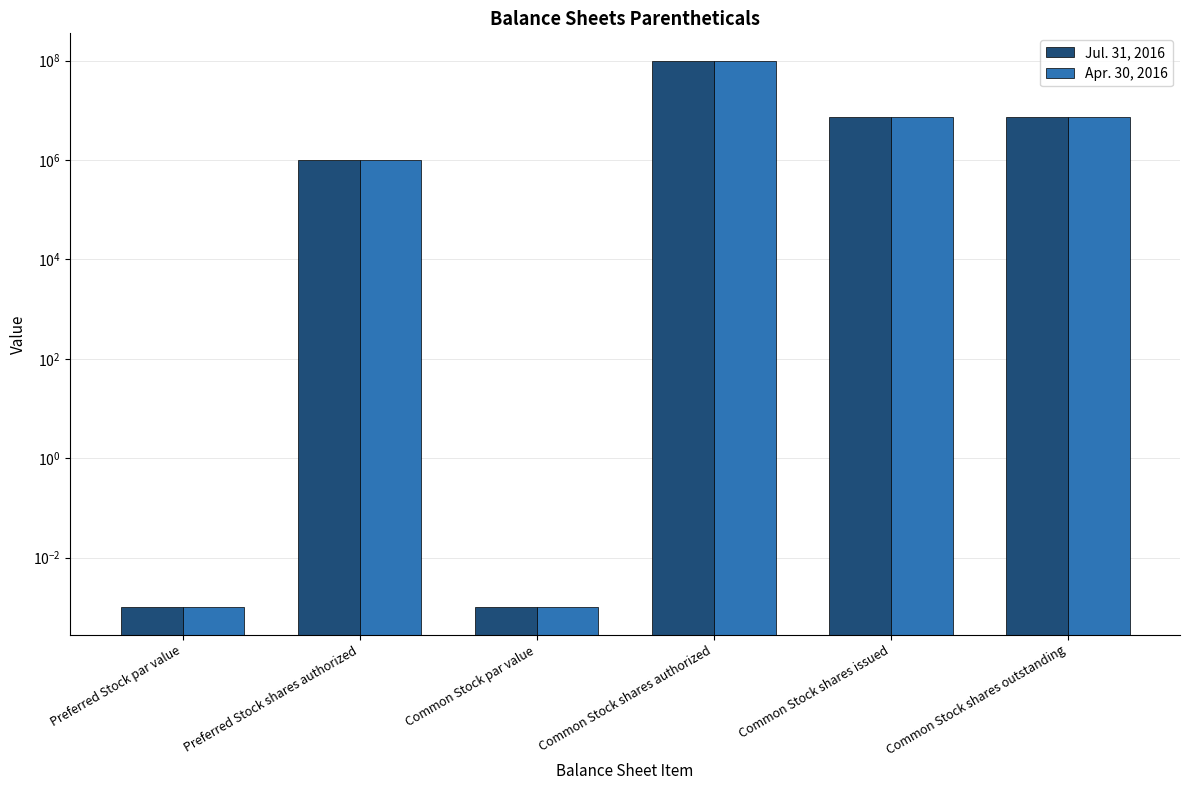

What is the sum of the Jul. 31, 2016 values at Common Stock par value and Common Stock shares outstanding?

7350540.0